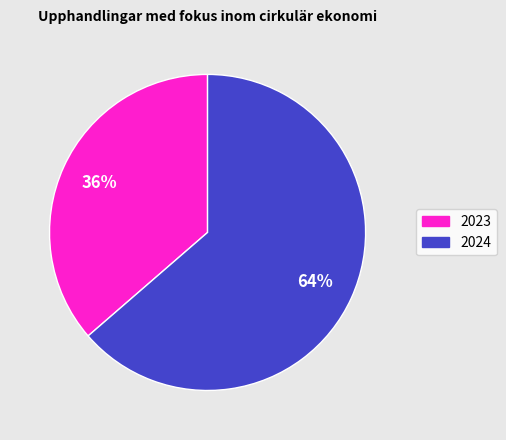

Is 2024 the majority of the pie?

Yes